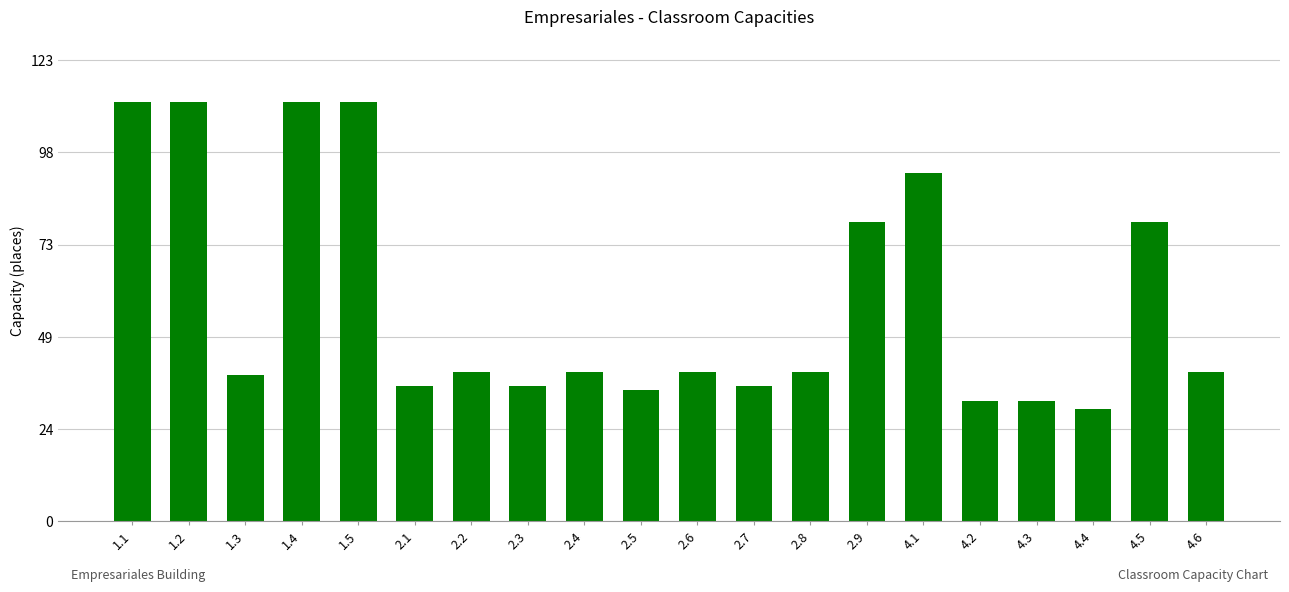

Reading right to left, extract all data points from this chart.

40	80	30	32	32	93	80	40	36	40	35	40	36	40	36	112	112	39	112	112